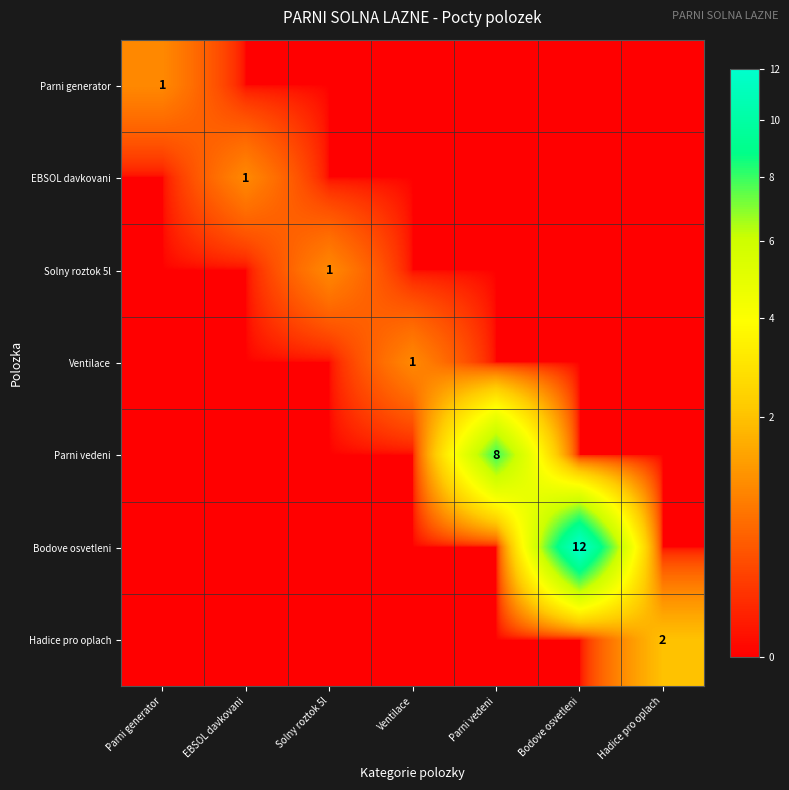

The Parni vedeni series shows 8 at Parni vedeni. True or false?

True